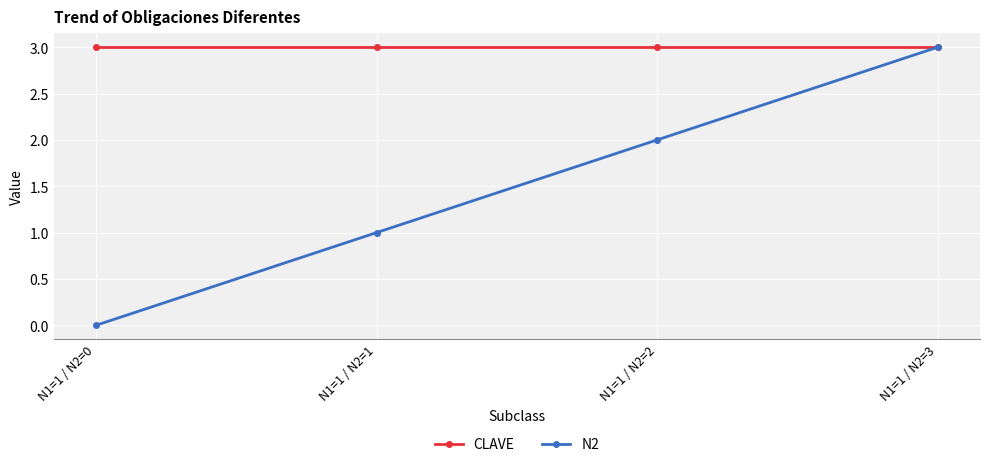

What is the value of the CLAVE point at the 1st from the left?

3